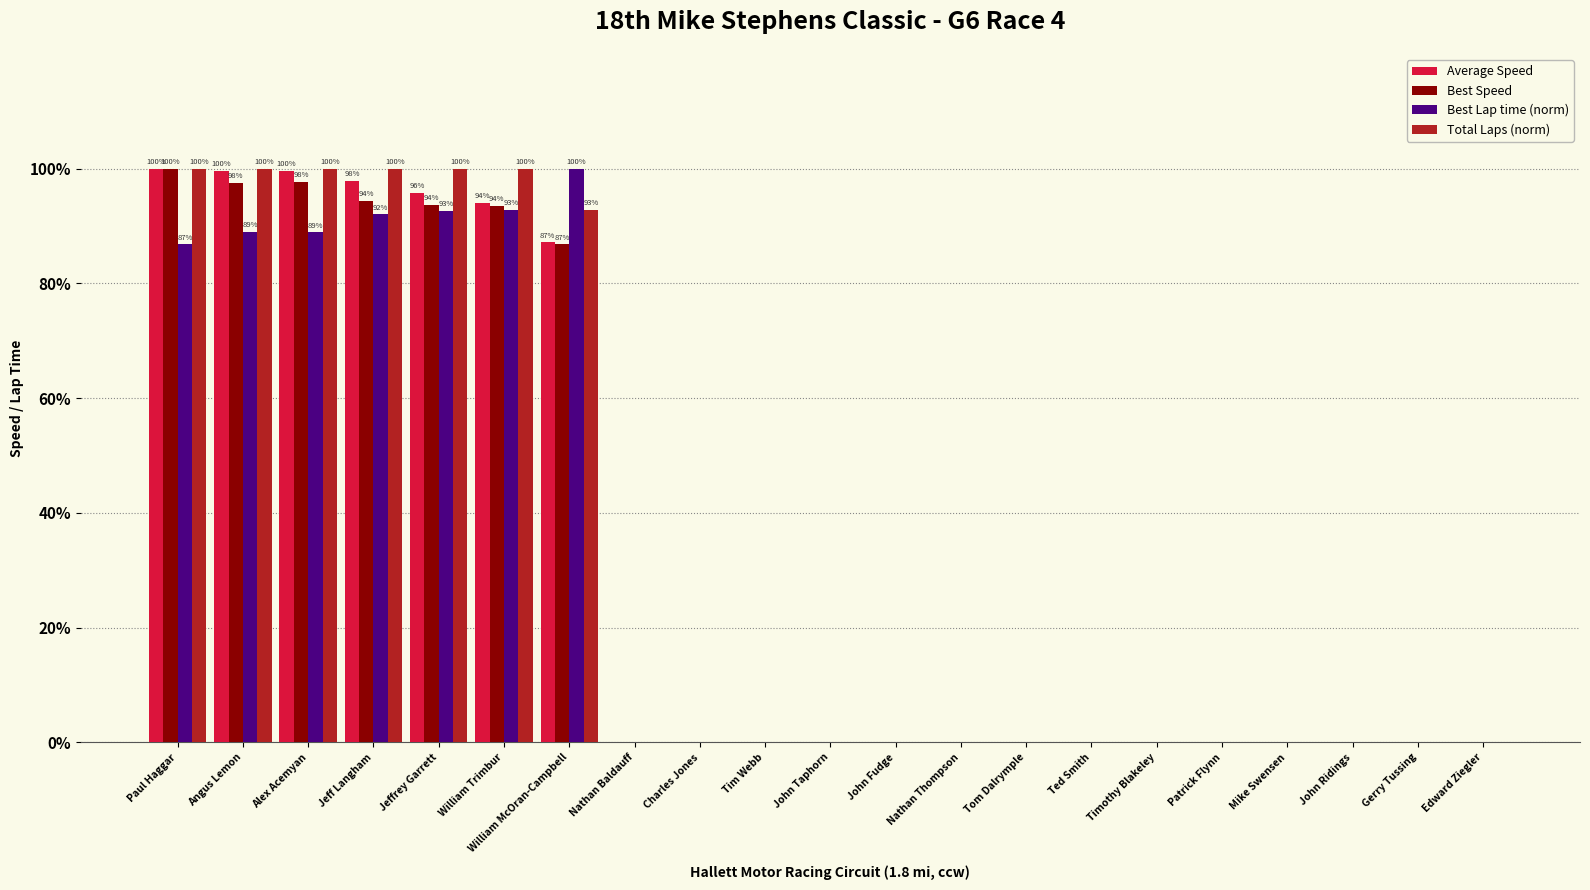

Which category has the highest value in the Best Lap time (norm) series?

William McOran-Campbell